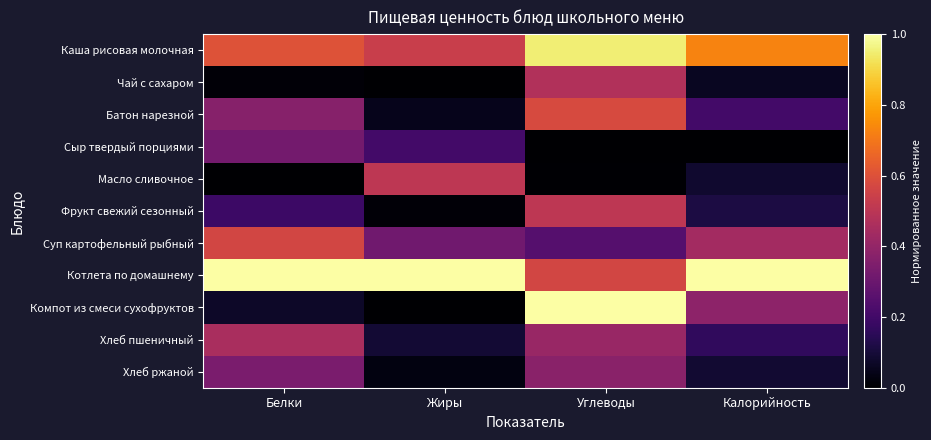

Reading left to right, list all the values displayed in this chart.

Каша рисовая молочная: Белки=0.6	Жиры=0.5	Углеводы=1.0	Калорийность=0.7
Чай с сахаром: Белки=0.0	Жиры=0.0	Углеводы=0.5	Калорийность=0.1
Батон нарезной: Белки=0.4	Жиры=0.1	Углеводы=0.6	Калорийность=0.2
Сыр твердый порциями: Белки=0.3	Жиры=0.2	Углеводы=0.0	Калорийность=0.0
Масло сливочное: Белки=0.0	Жиры=0.5	Углеводы=0.0	Калорийность=0.1
Фрукт свежий сезонный: Белки=0.2	Жиры=0.0	Углеводы=0.5	Калорийность=0.1
Суп картофельный рыбный: Белки=0.6	Жиры=0.3	Углеводы=0.2	Калорийность=0.4
Котлета по домашнему: Белки=1.0	Жиры=1.0	Углеводы=0.6	Калорийность=1.0
Компот из смеси сухофруктов: Белки=0.1	Жиры=0.0	Углеводы=1.0	Калорийность=0.4
Хлеб пшеничный: Белки=0.5	Жиры=0.1	Углеводы=0.4	Калорийность=0.2
Хлеб ржаной: Белки=0.3	Жиры=0.0	Углеводы=0.4	Калорийность=0.1